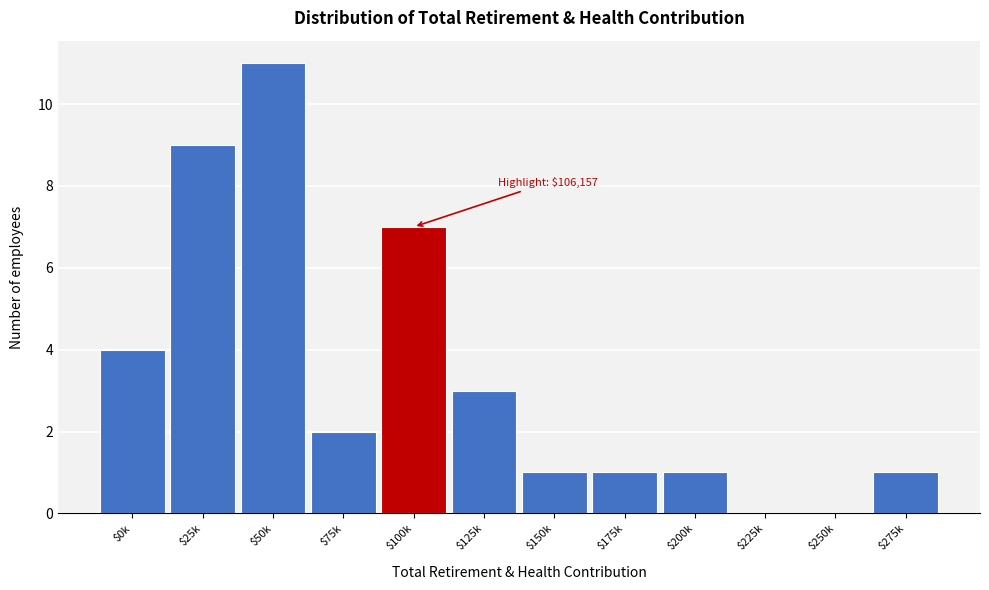

Where is the data nearest to the value 5?

$0k